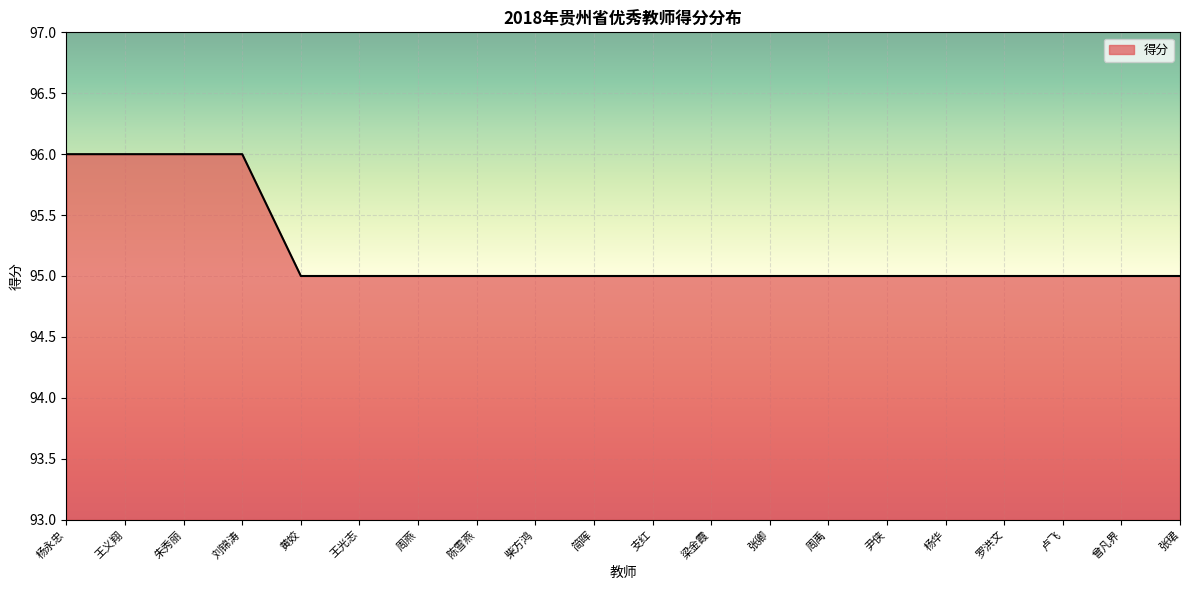

What is the average value?

95